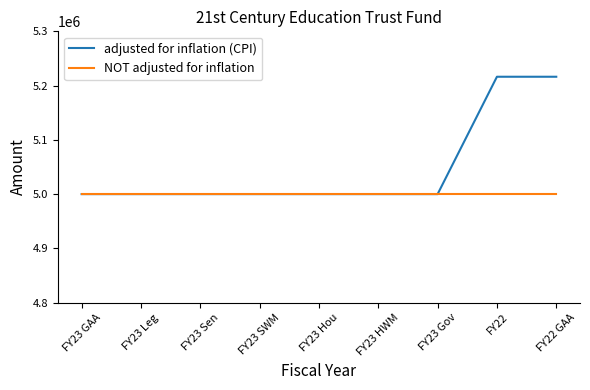

Reading right to left, what are all the values shown in this chart?

adjusted for inflation (CPI): FY22 GAA=5216311	FY22=5216311	FY23 Gov=5000000	FY23 HWM=5000000	FY23 Hou=5000000	FY23 SWM=5000000	FY23 Sen=5000000	FY23 Leg=5000000	FY23 GAA=5000000
NOT adjusted for inflation: FY22 GAA=5000000	FY22=5000000	FY23 Gov=5000000	FY23 HWM=5000000	FY23 Hou=5000000	FY23 SWM=5000000	FY23 Sen=5000000	FY23 Leg=5000000	FY23 GAA=5000000